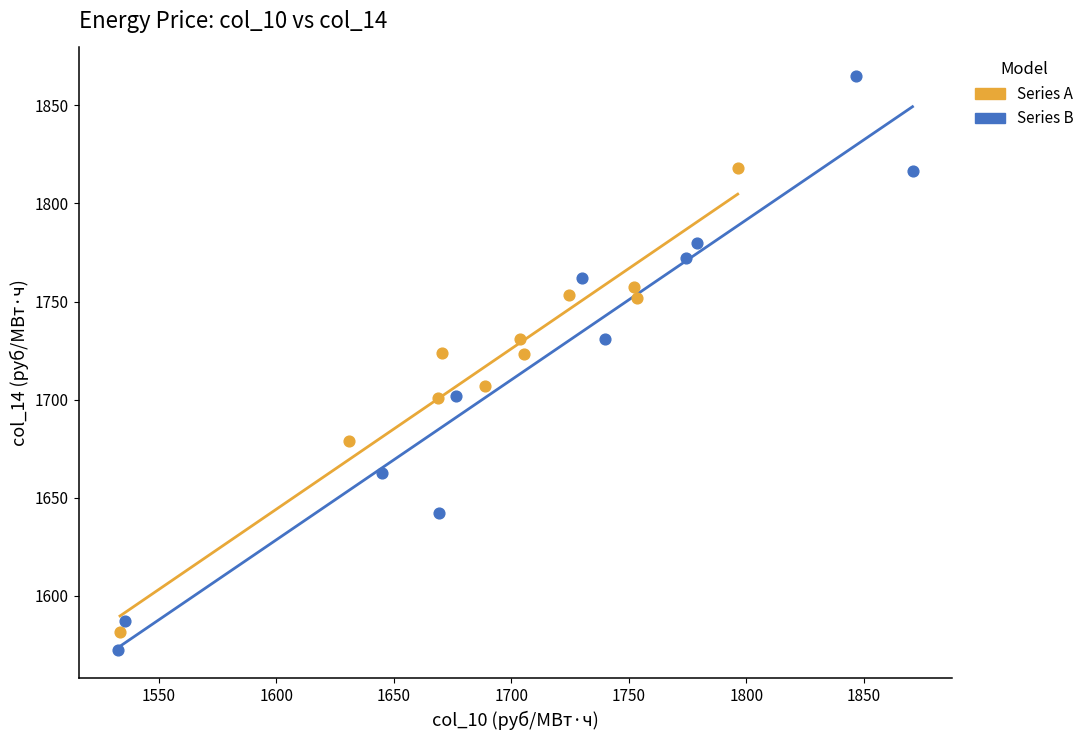

Which series has the largest Y range (max minus min)?

Series B